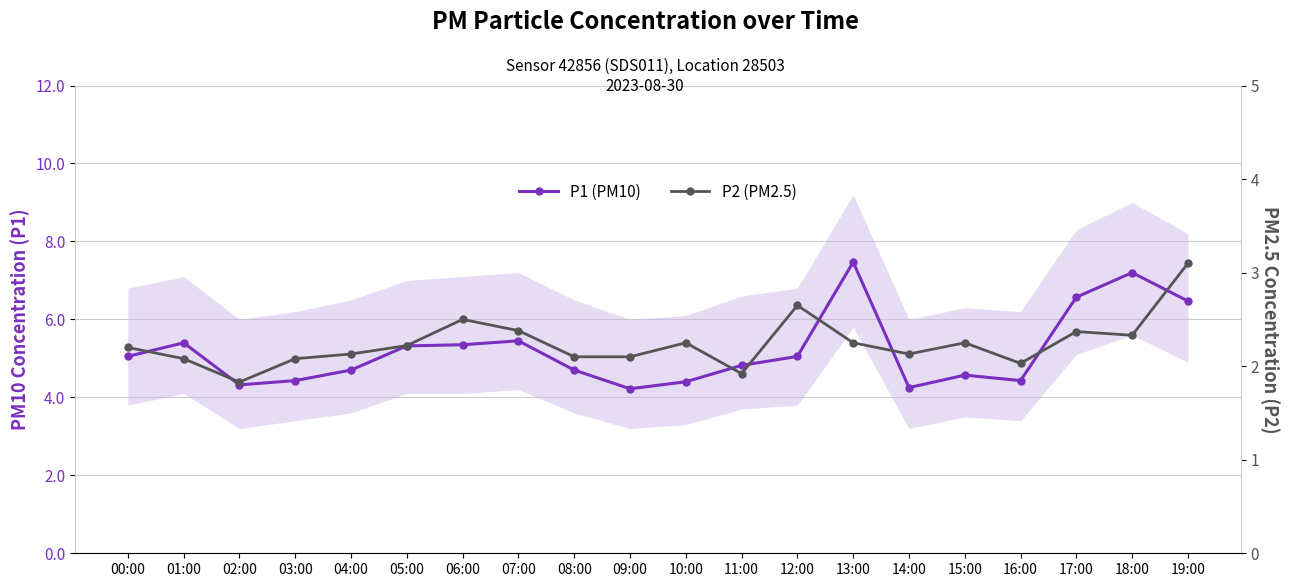

Reading left to right, extract all data points from this chart.

P1 (PM10): 00:00=5.0	01:00=5.4	02:00=4.3	03:00=4.4	04:00=4.7	05:00=5.3	06:00=5.3	07:00=5.5	08:00=4.7	09:00=4.2	10:00=4.4	11:00=4.8	12:00=5.0	13:00=7.5	14:00=4.2	15:00=4.6	16:00=4.4	17:00=6.6	18:00=7.2	19:00=6.5
P2 (PM2.5): 00:00=2.2	01:00=2.1	02:00=1.8	03:00=2.1	04:00=2.1	05:00=2.2	06:00=2.5	07:00=2.4	08:00=2.1	09:00=2.1	10:00=2.2	11:00=1.9	12:00=2.6	13:00=2.2	14:00=2.1	15:00=2.2	16:00=2.0	17:00=2.4	18:00=2.3	19:00=3.1